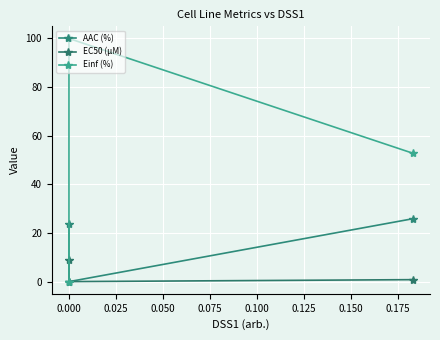

What is the difference between the highest and lowest values at 0.000?

100.0